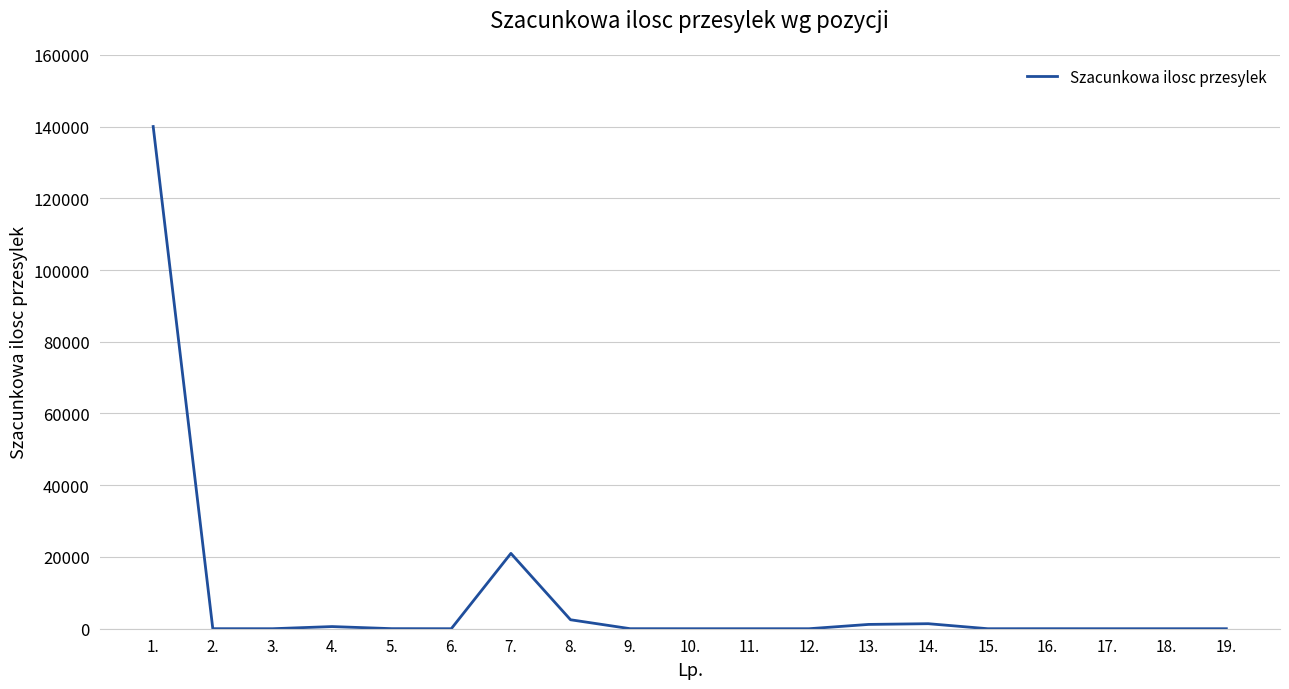

What is the greatest value displayed?

140000